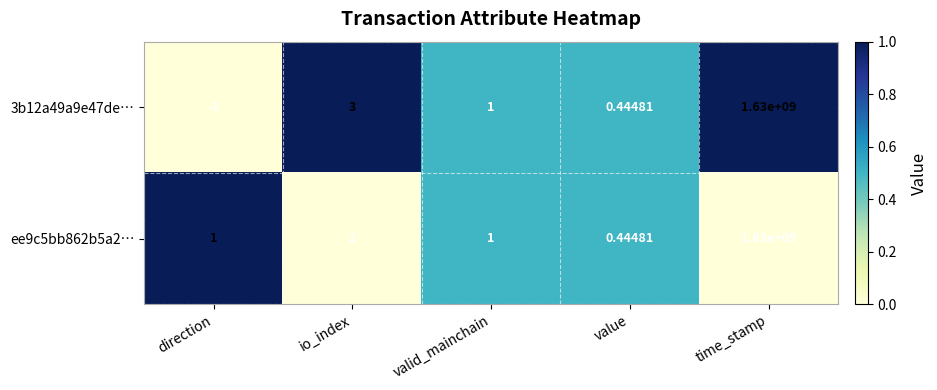

Where does the 3b12a49a9e47de… series first go above 1?

io_index